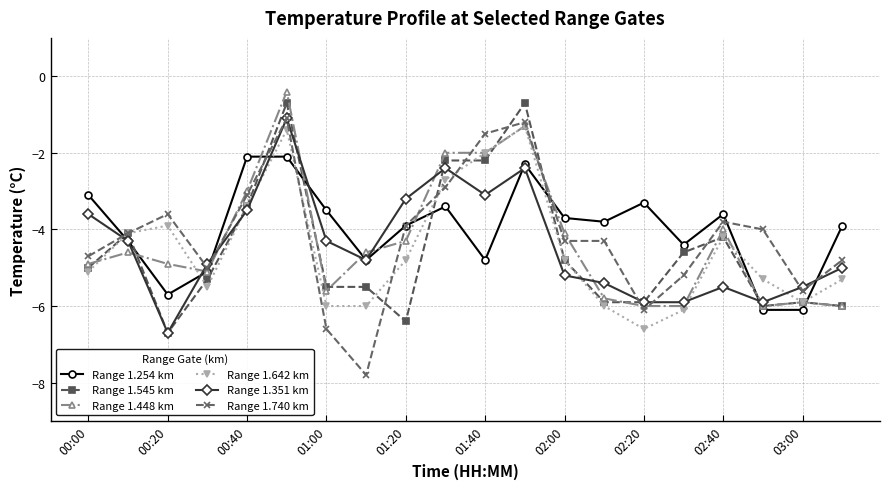

What is the value of the Range 1.740 km point at the 20th from the left?

-4.8